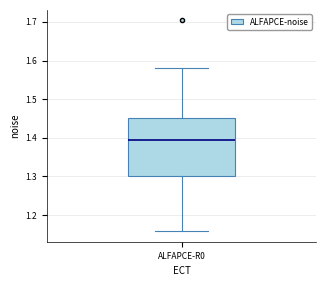

Read this box plot against the y-axis: the position of the median line, the range covered by the box, and the ends of both whiskers. The values are not printed on the chart, so give them approximately, as read against the axis.

median 1.39, box 1.30 to 1.45, whiskers 1.16 to 1.58